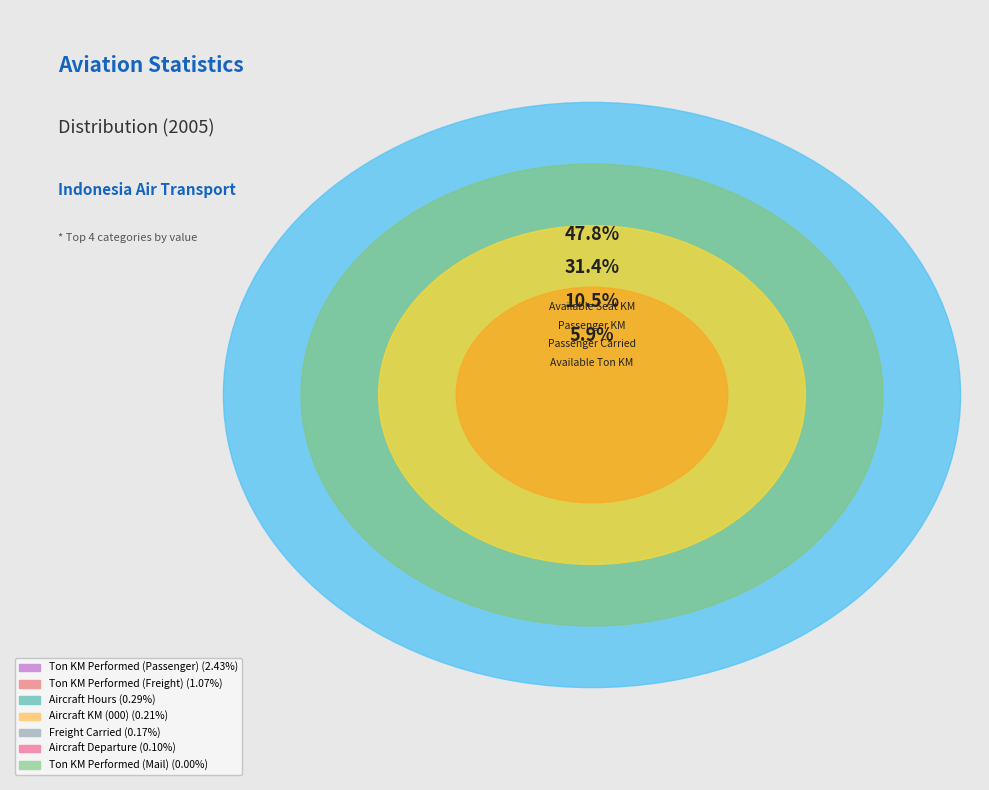

Rank the categories by value from highest to lowest.

Available Seat KM, Passenger KM, Passenger Carried, Available Ton KM, Ton KM Performed (Passenger), Ton KM Performed (Freight), Aircraft Hours, Aircraft KM (000), Freight Carried, Aircraft Departure, Ton KM Performed (Mail)